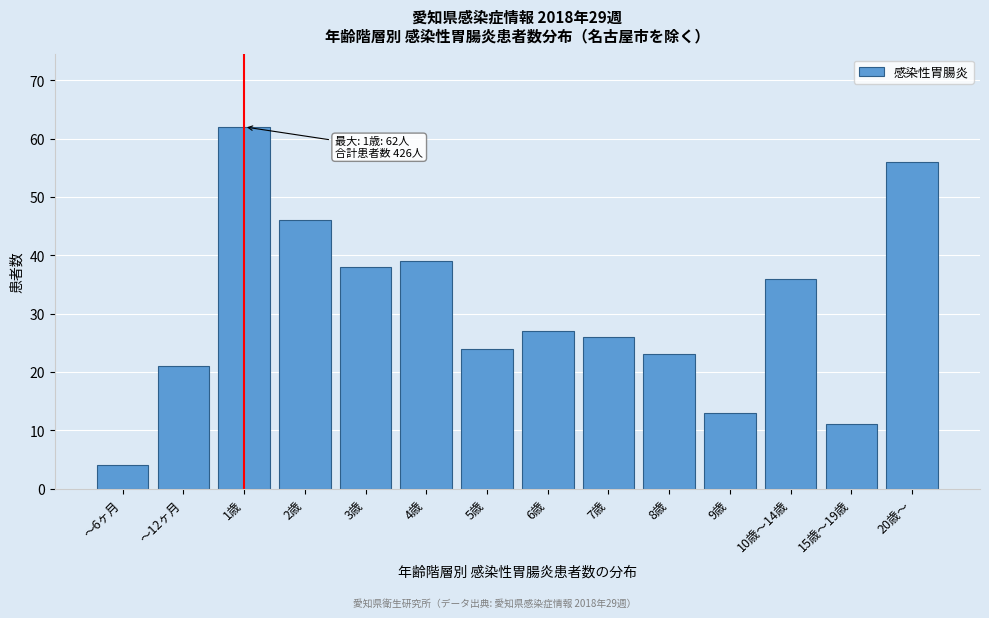

Reading left to right, what are all the values shown in this chart?

～6ヶ月=4	～12ヶ月=21	1歳=62	2歳=46	3歳=38	4歳=39	5歳=24	6歳=27	7歳=26	8歳=23	9歳=13	10歳～14歳=36	15歳～19歳=11	20歳～=56